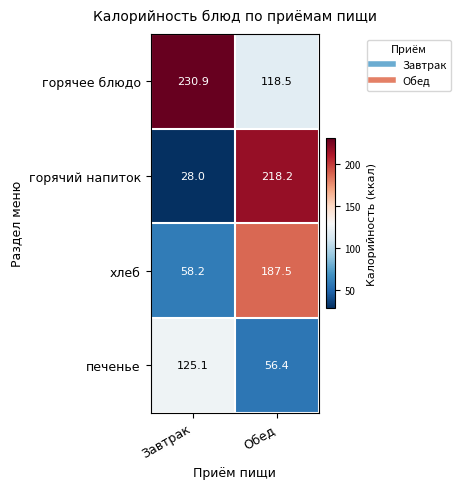

Which series has the largest range (max minus min)?

горячий напиток